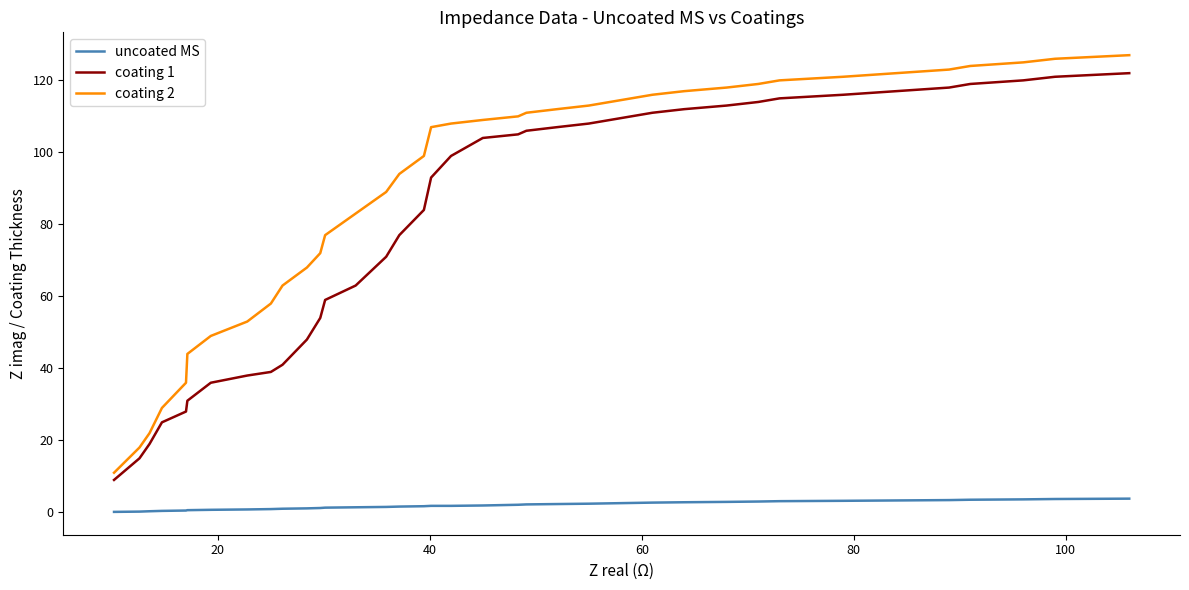

Rank the series by their maximum value, from lowest to highest.

uncoated MS, coating 1, coating 2